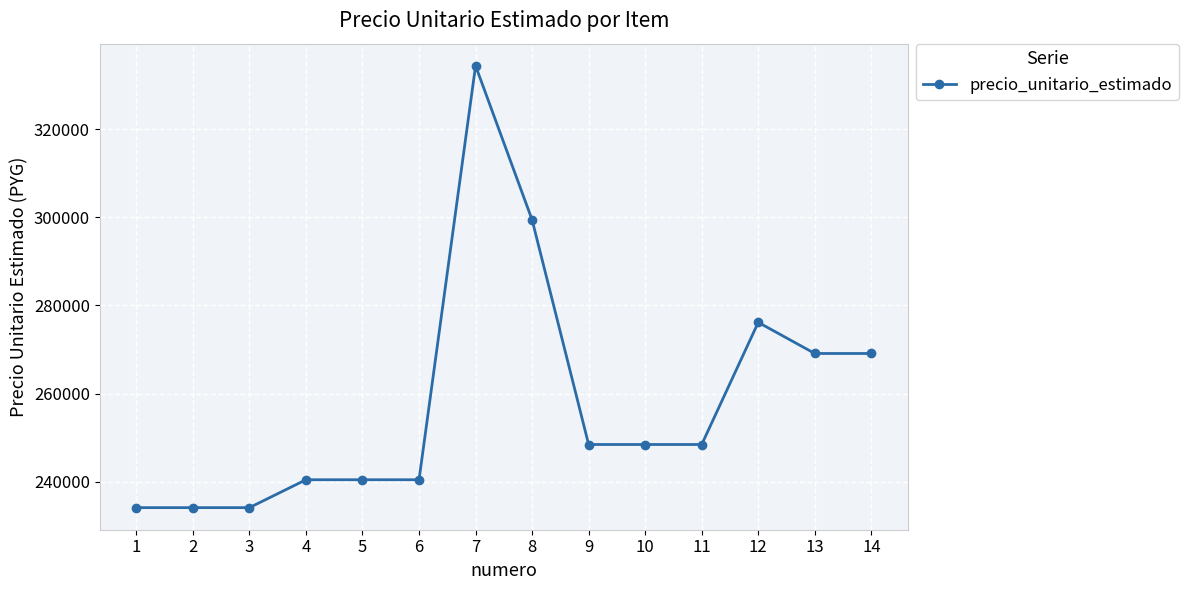

True or false: there are more than 0 points higher than both neighbors.

True